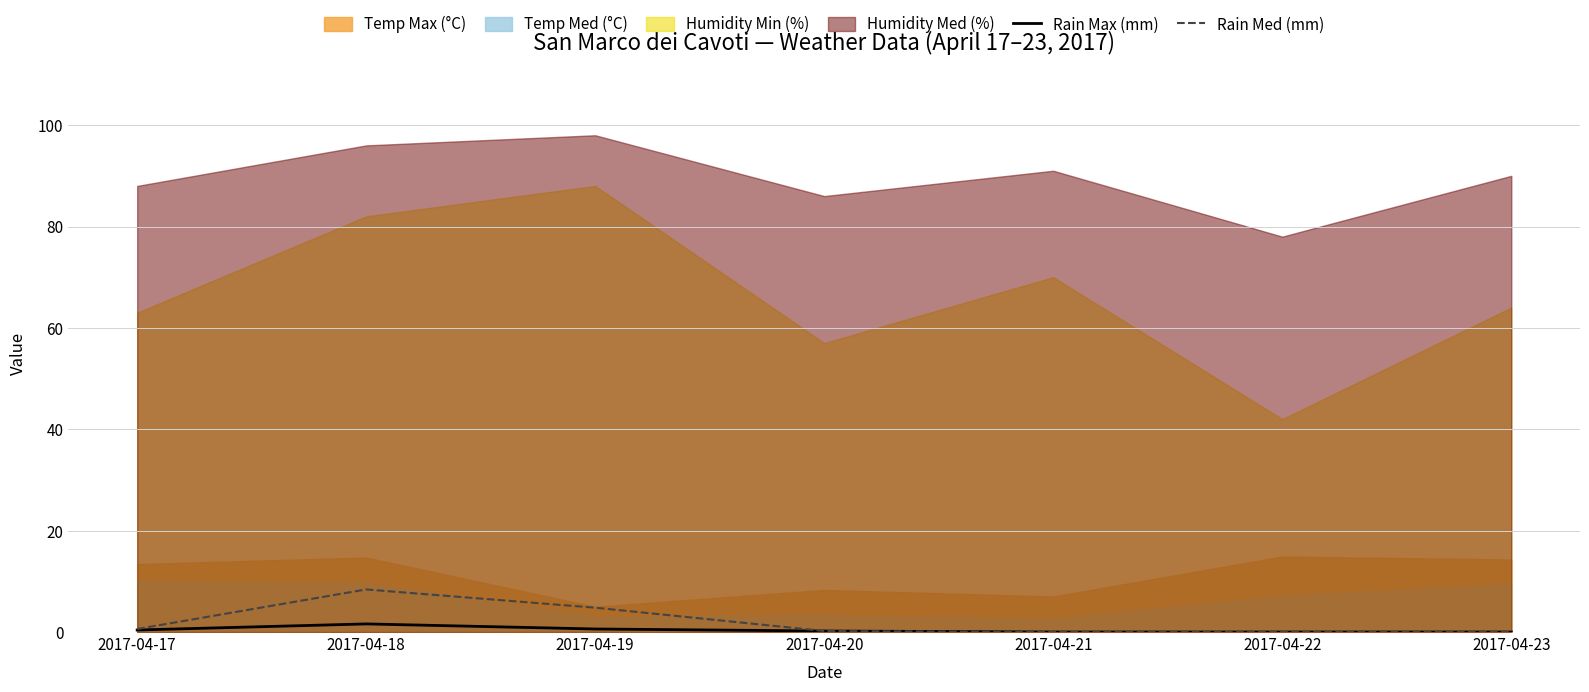

What is the difference between the Rain Max (mm) values at 2017-04-20 and 2017-04-18?

1.4